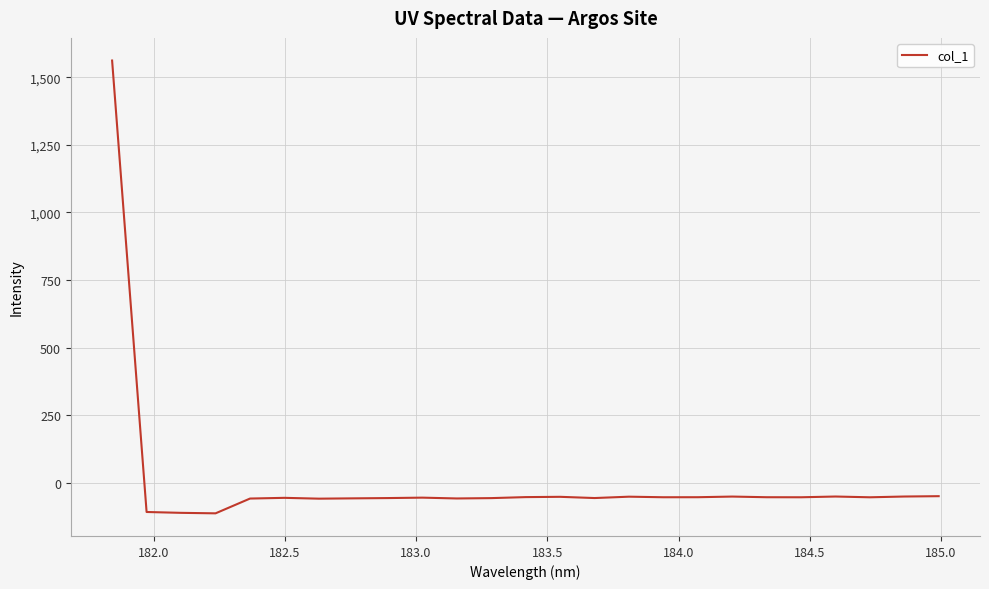

What is the difference between the maximum and minimum values?

1673.8